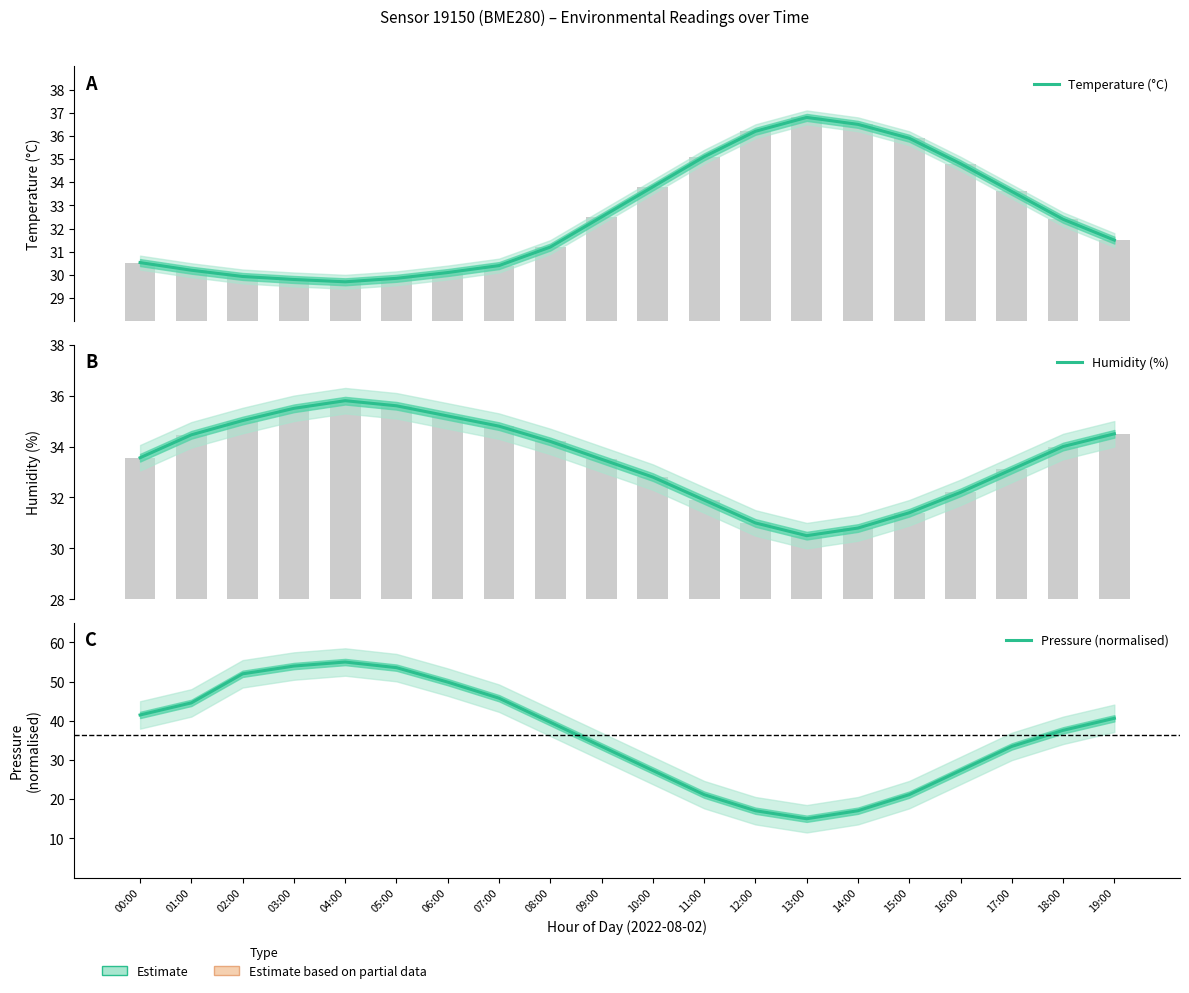

Rank the series by their average value, from highest to lowest.

Pressure (normalised), Humidity (%), Temperature (°C)